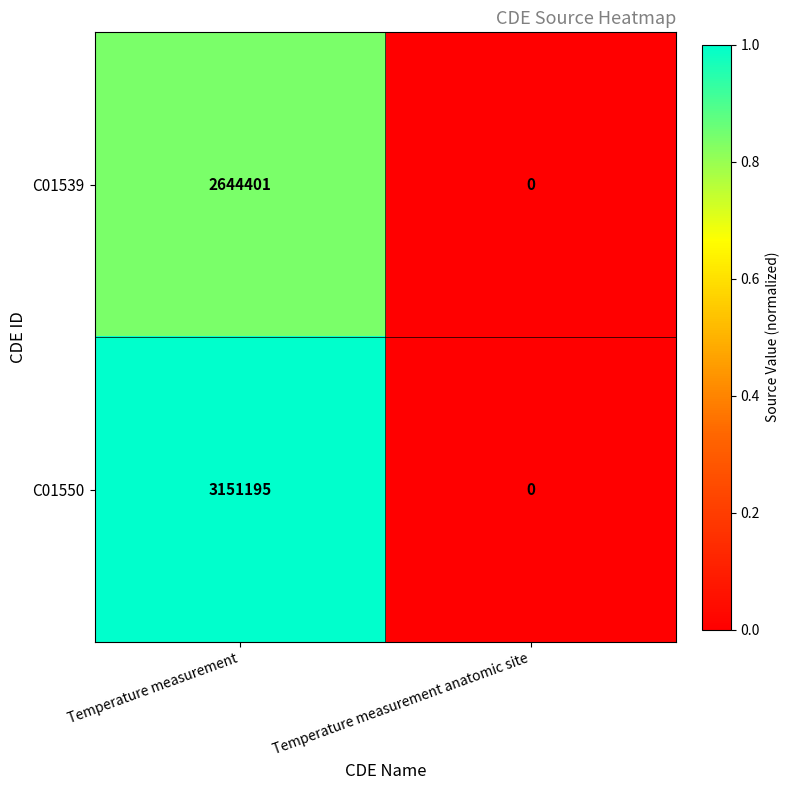

Which label corresponds to the smallest value in the chart?

Temperature measurement anatomic site